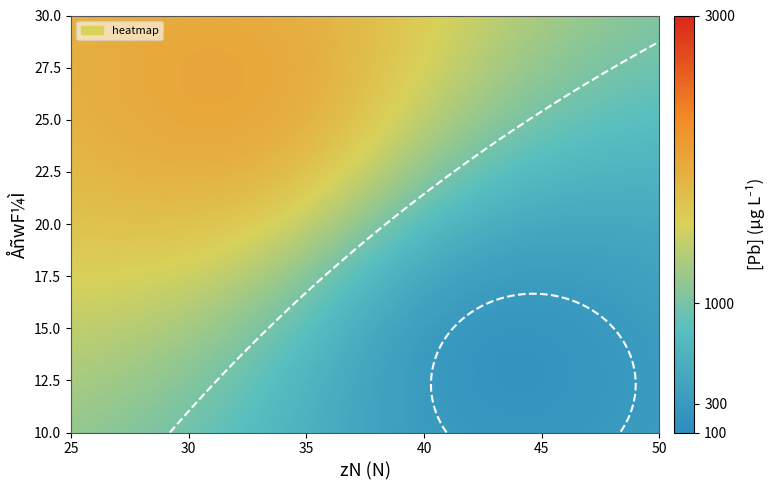

The value of 27 at 27 is 3408. True or false?

False